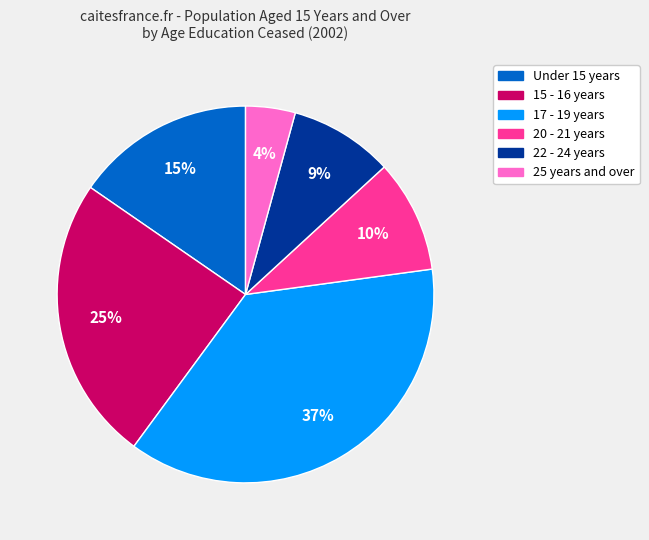

Does any single category account for the majority?

No